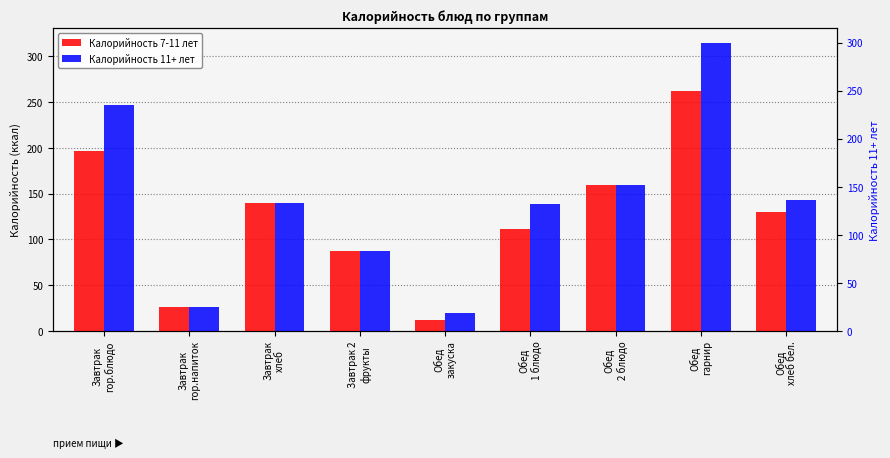

Is the value of Калорийность 11+ лет at Обед
1 блюдо greater than the value of Калорийность 7-11 лет at Обед
хлеб бел.?

Yes